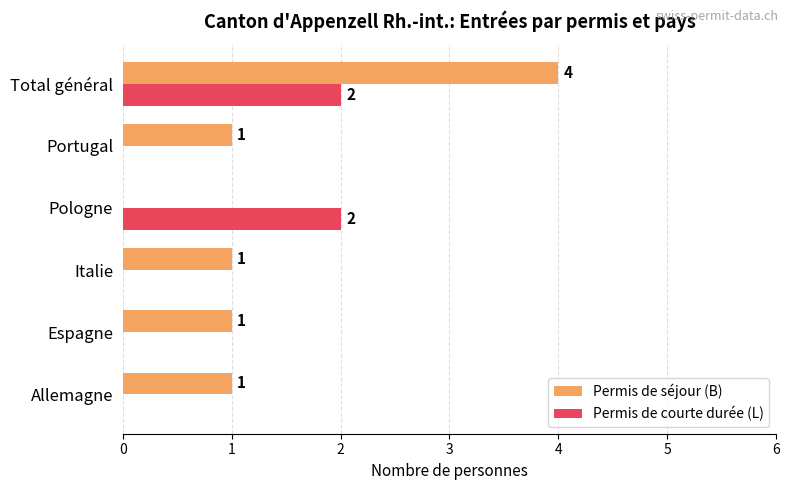

What is the sum of all Permis de séjour (B) values?

8